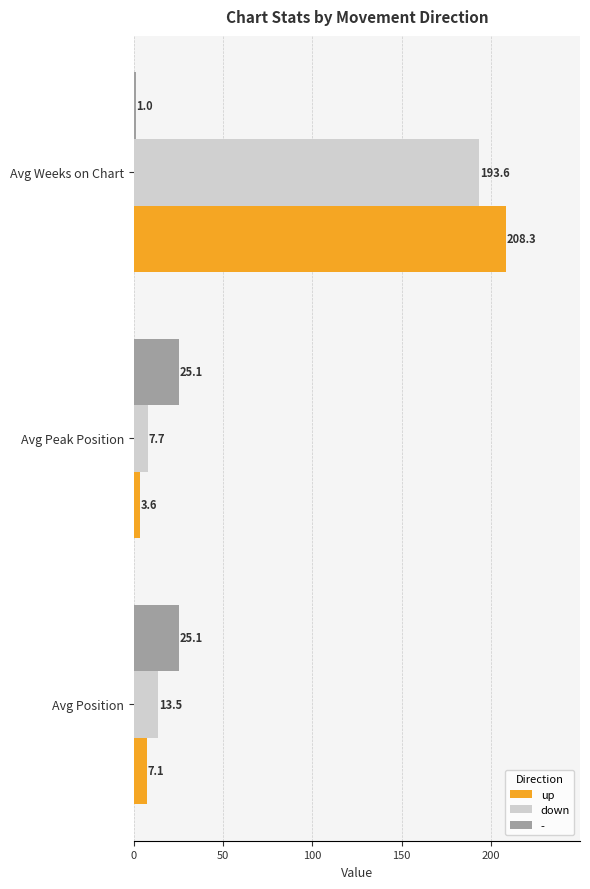

Rank the series at Avg Peak Position from highest to lowest value.

-, down, up